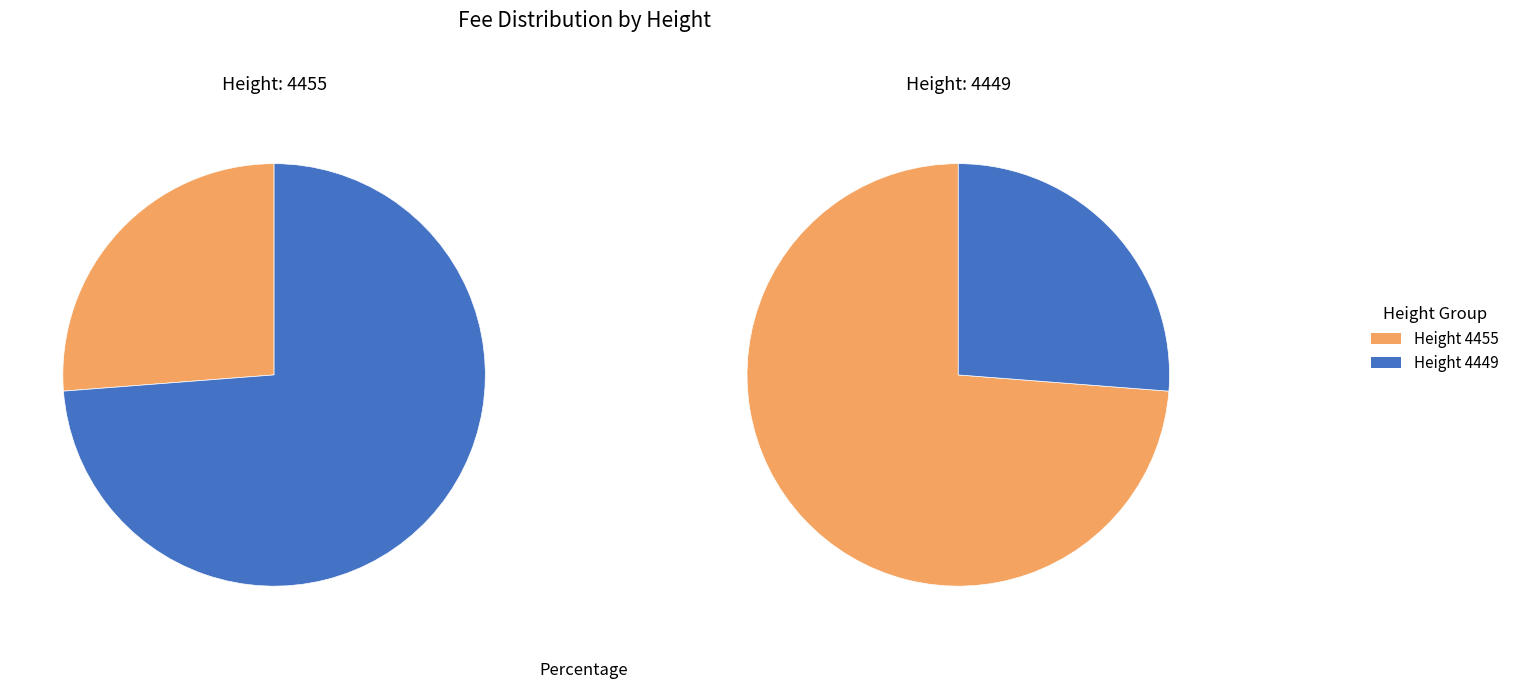

Which category accounts for the majority?

4449